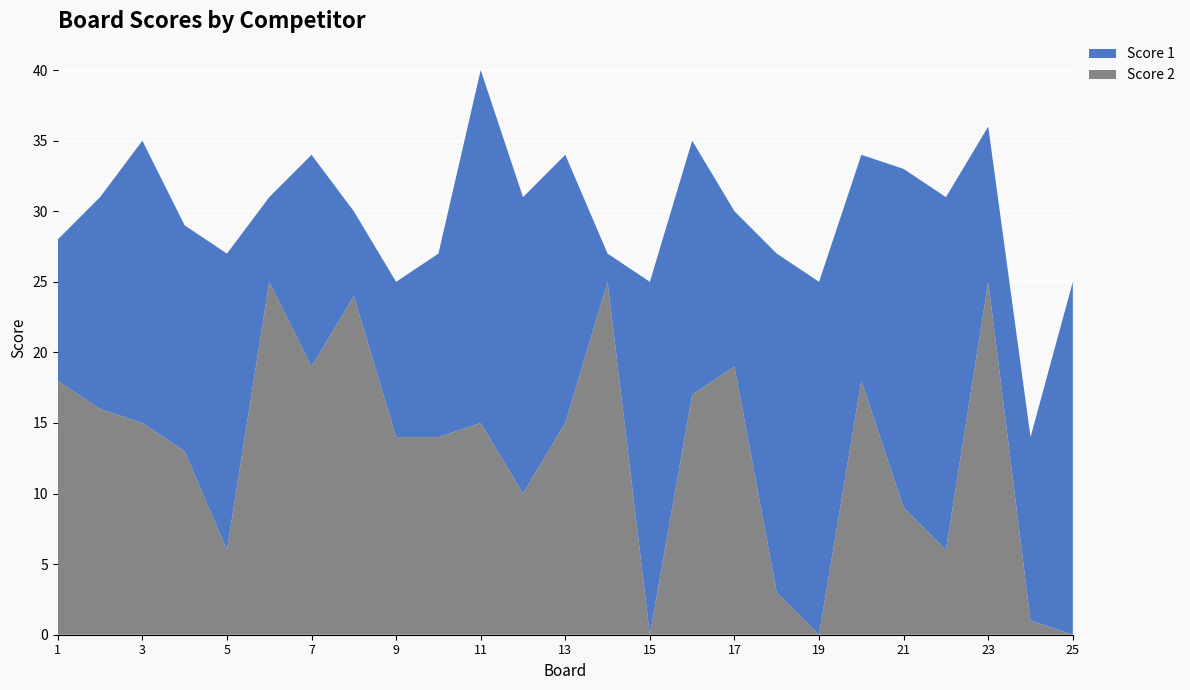

Reading left to right, extract all data points from this chart.

Score 1: 10	15	20	16	21	6	15	6	11	13	25	21	19	2	25	18	11	24	25	16	24	25	11	13	25
Score 2: 18	16	15	13	6	25	19	24	14	14	15	10	15	25	0	17	19	3	0	18	9	6	25	1	0